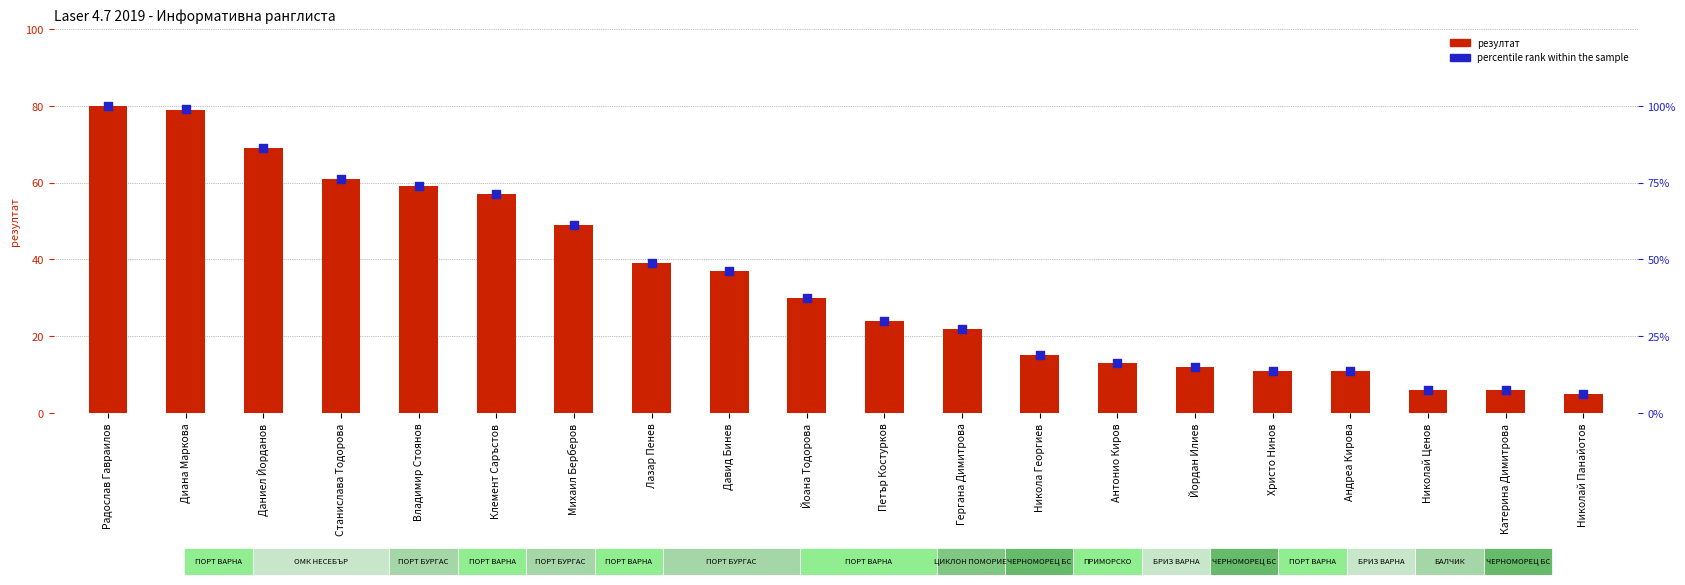

What is the total value across all series at Петър Костурков?

54.0